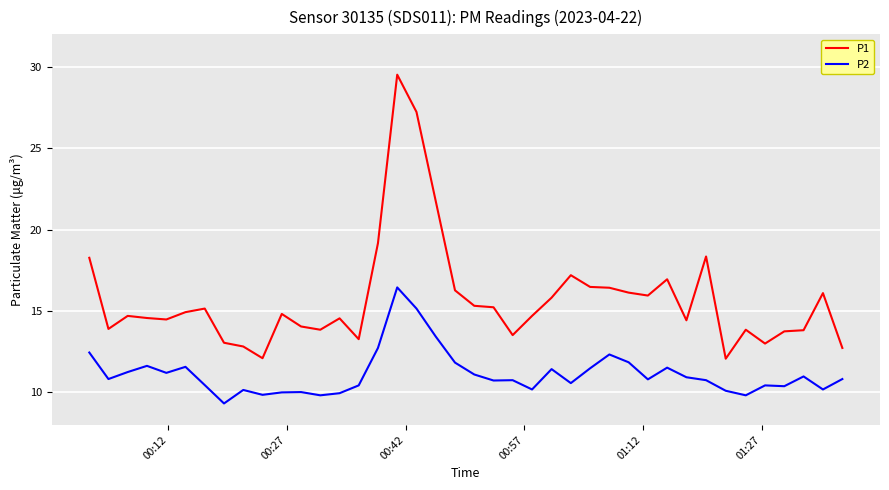

Which series has the largest total across all categories?

P1